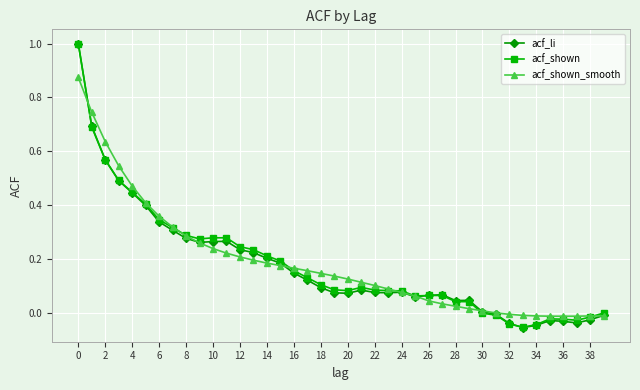

What is the maximum value for acf_li?

1.0